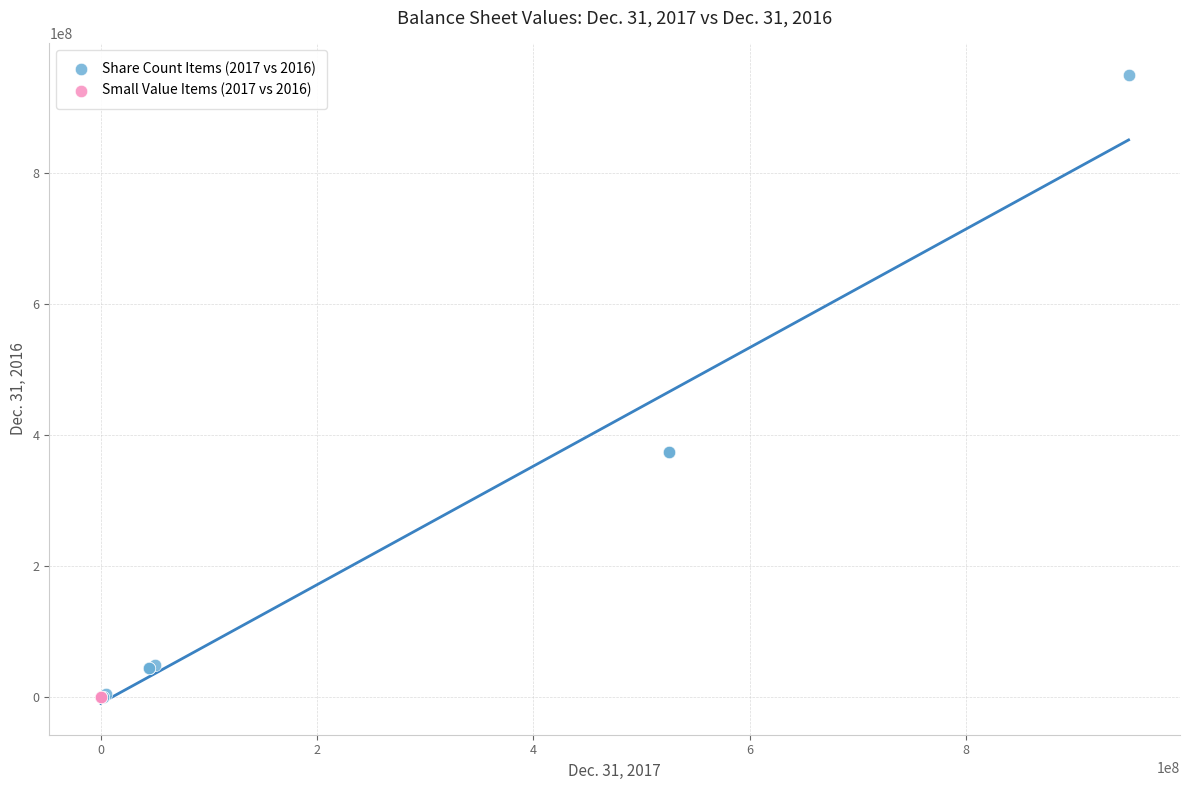

Which series reaches the maximum Y coordinate?

Share Count Items (2017 vs 2016)